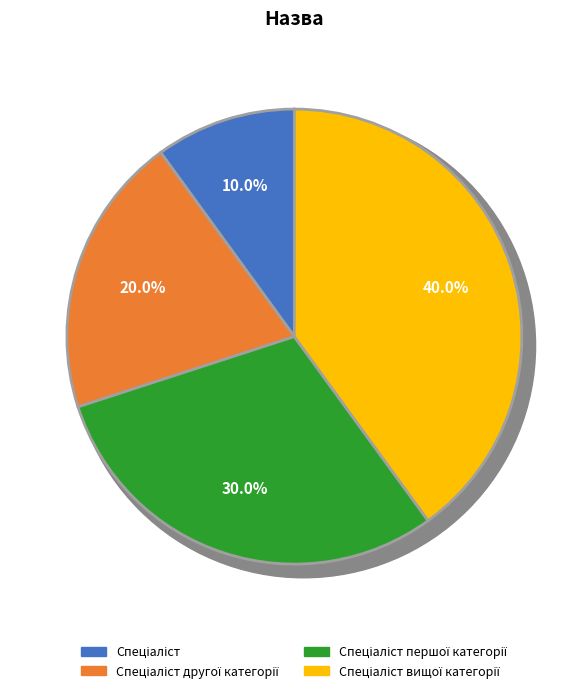

What percentage is the Спеціаліст першої категорії slice, to the nearest percent?

30%